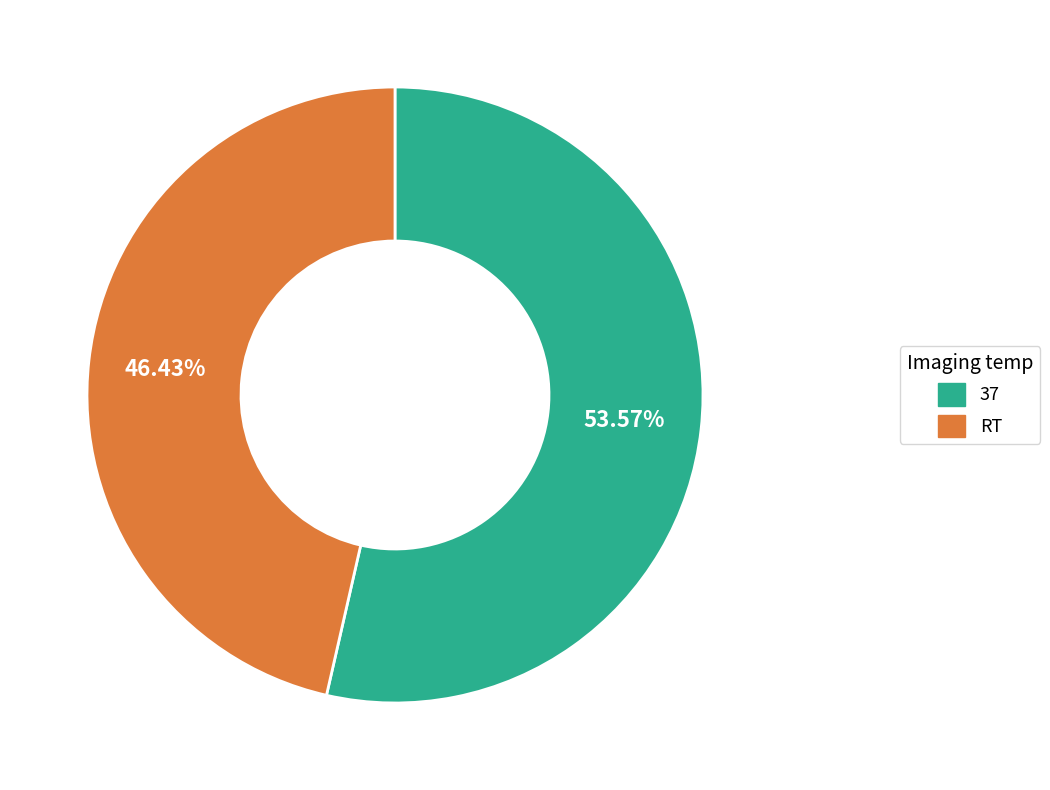

What is the total percentage of 37 and RT?

100.0%